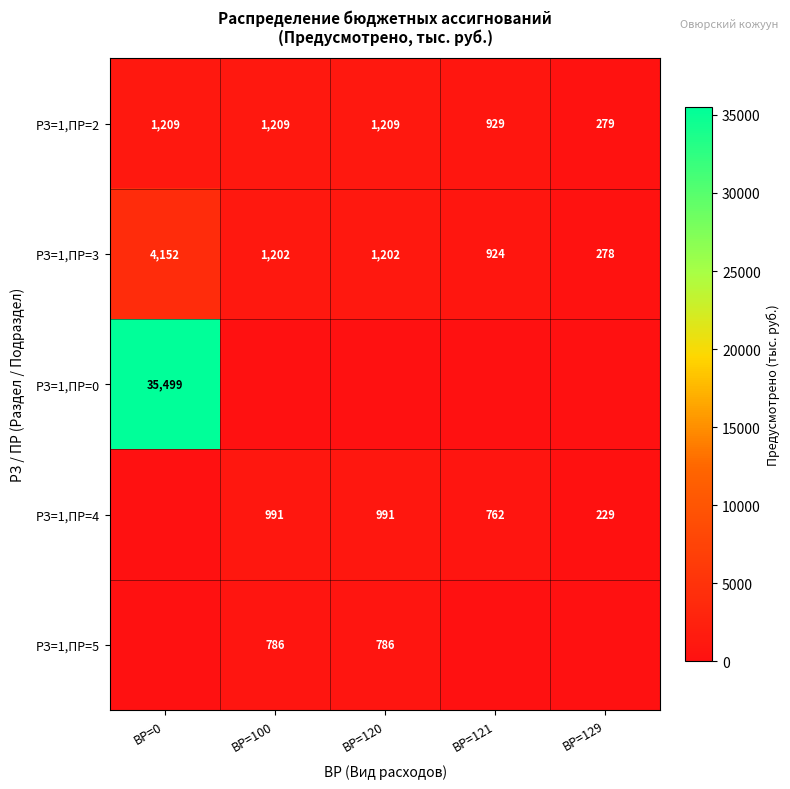

What is the difference between the highest and lowest values at ВР=120?

1208.9